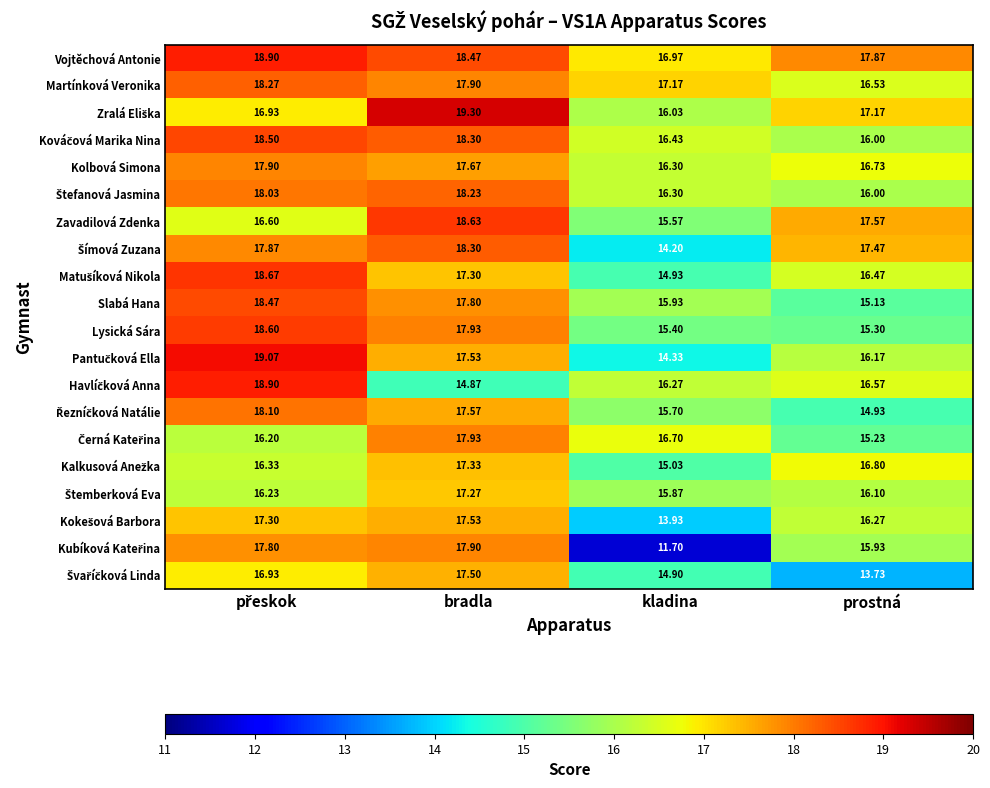

Which label corresponds to the smallest value in the chart?

kladina